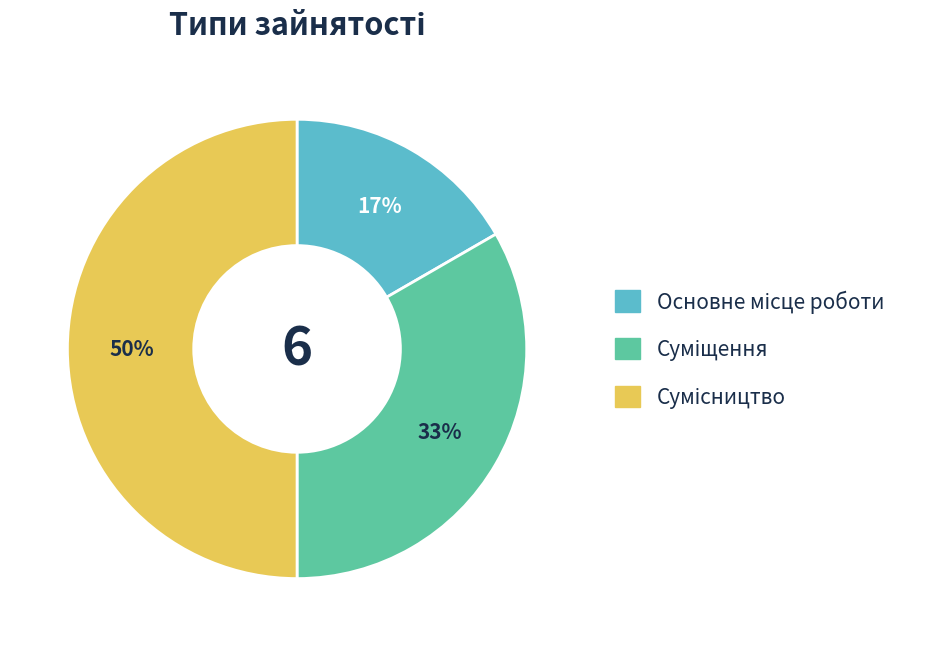

To the nearest percent, what is the difference between the largest and smallest slice percentages?

33%